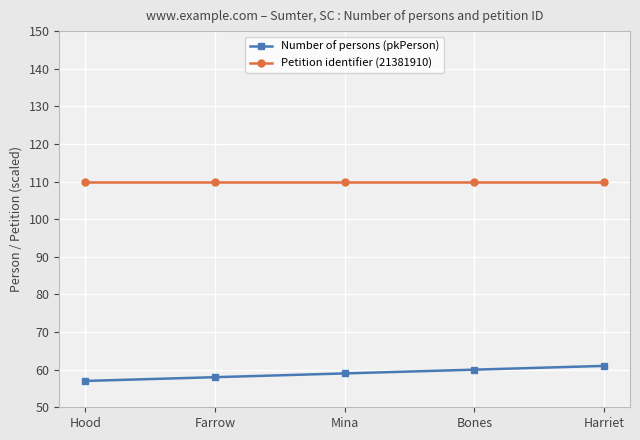

True or false: Petition identifier (21381910) has a value of 187 at Hood.

False